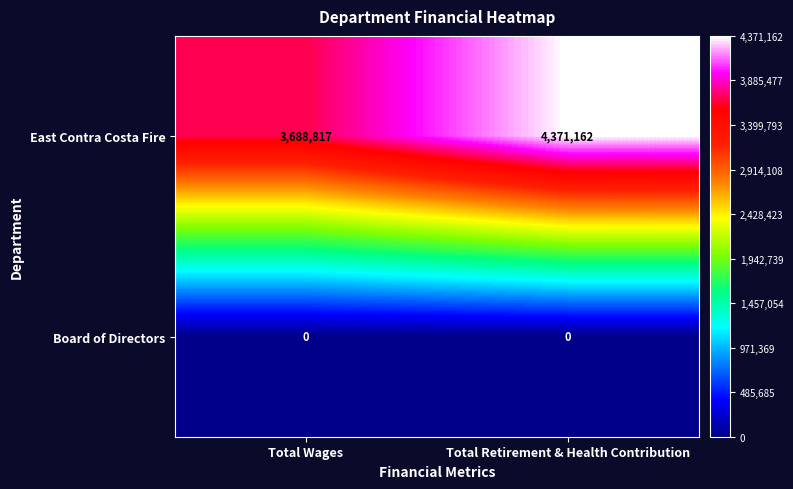

Which category has the highest value across all series?

Total Retirement & Health Contribution